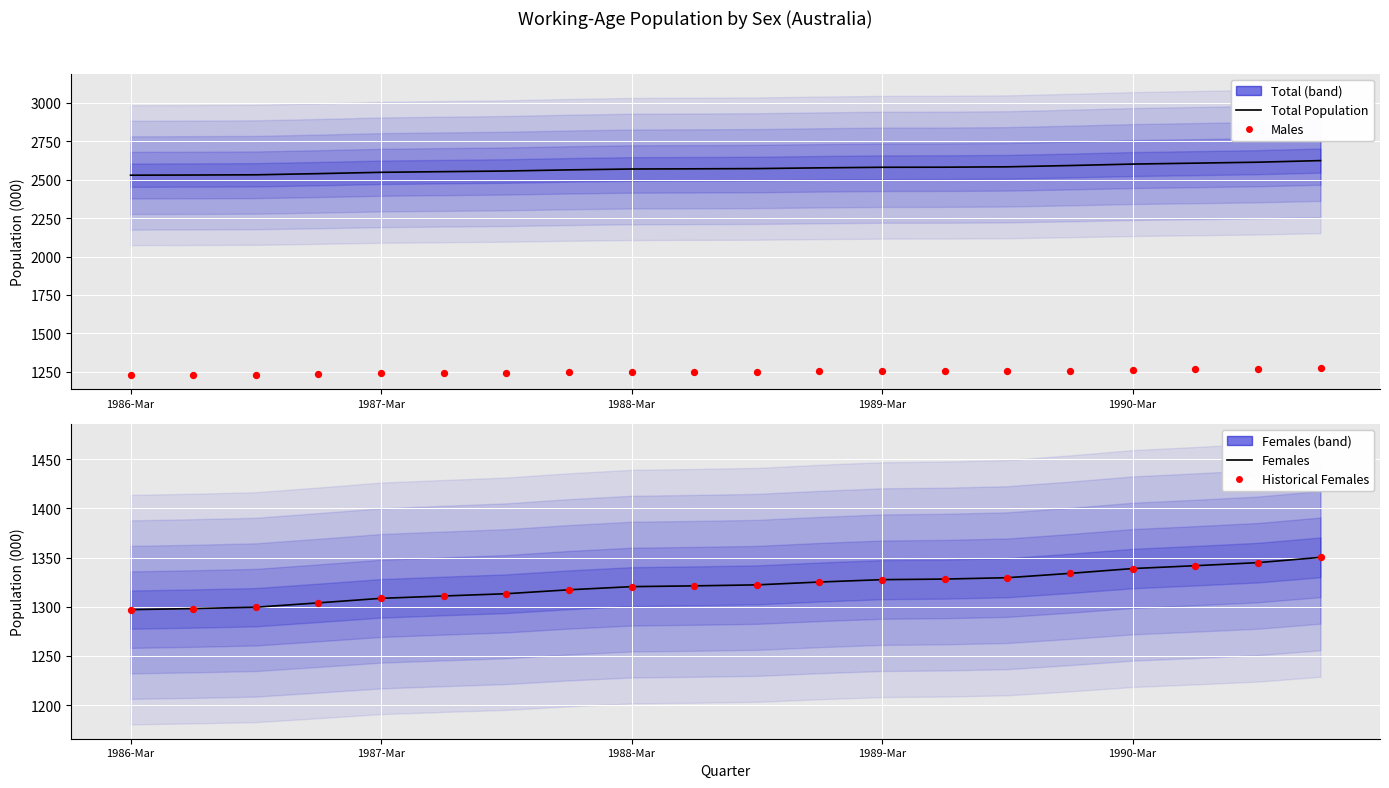

Which series contains the lowest Y value?

Males